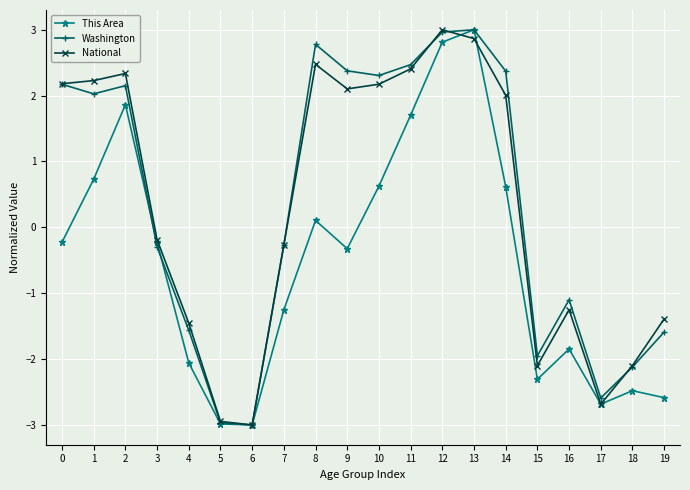

How many values in the Washington series exceed 2?

10